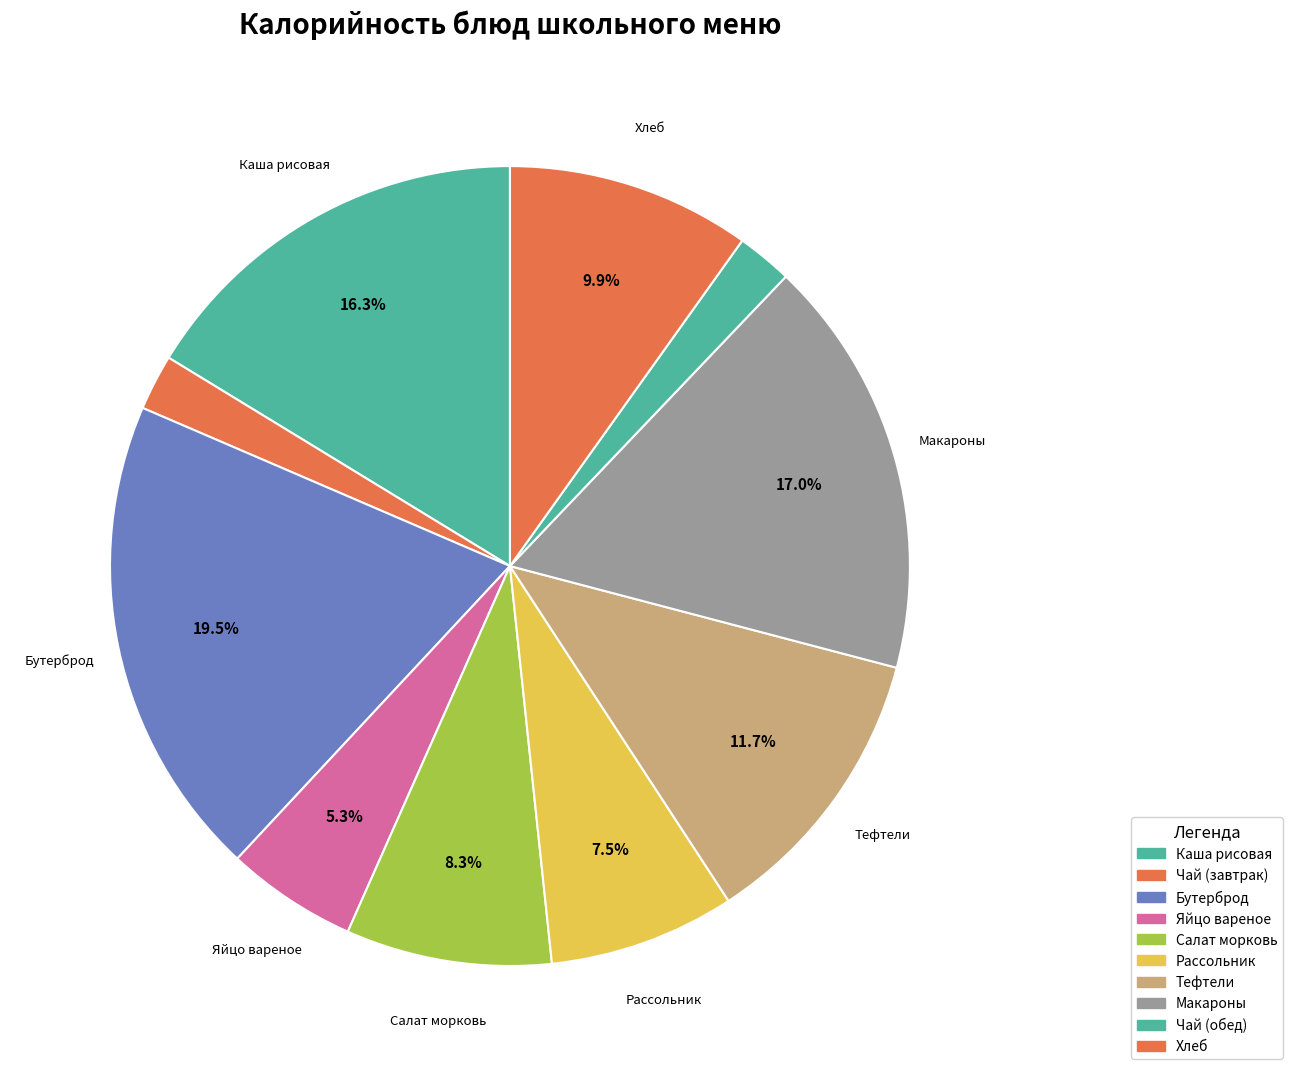

What is the largest slice in the pie chart?

Бутерброд с маслом